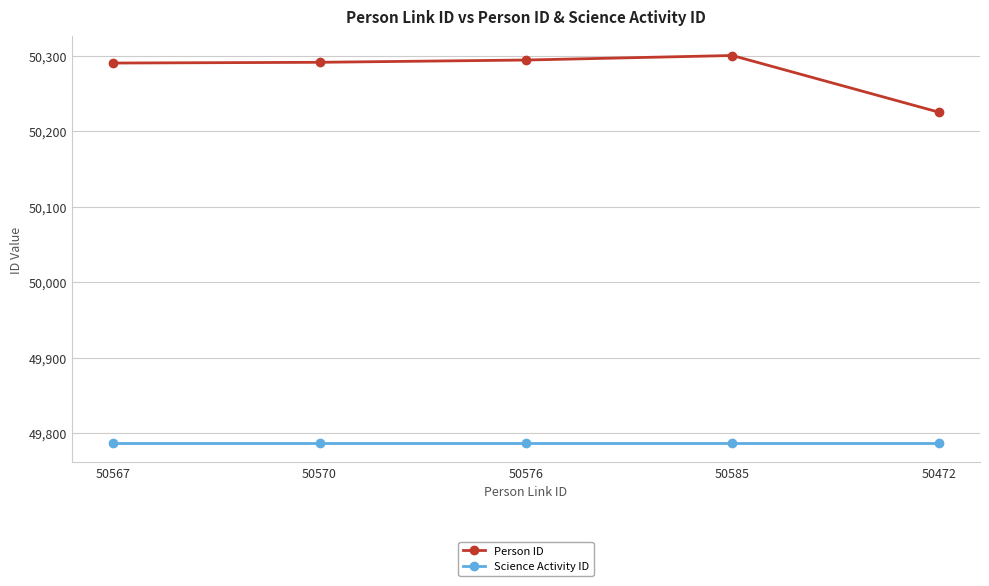

What is the spread (max minus min) of values at 50567?

503